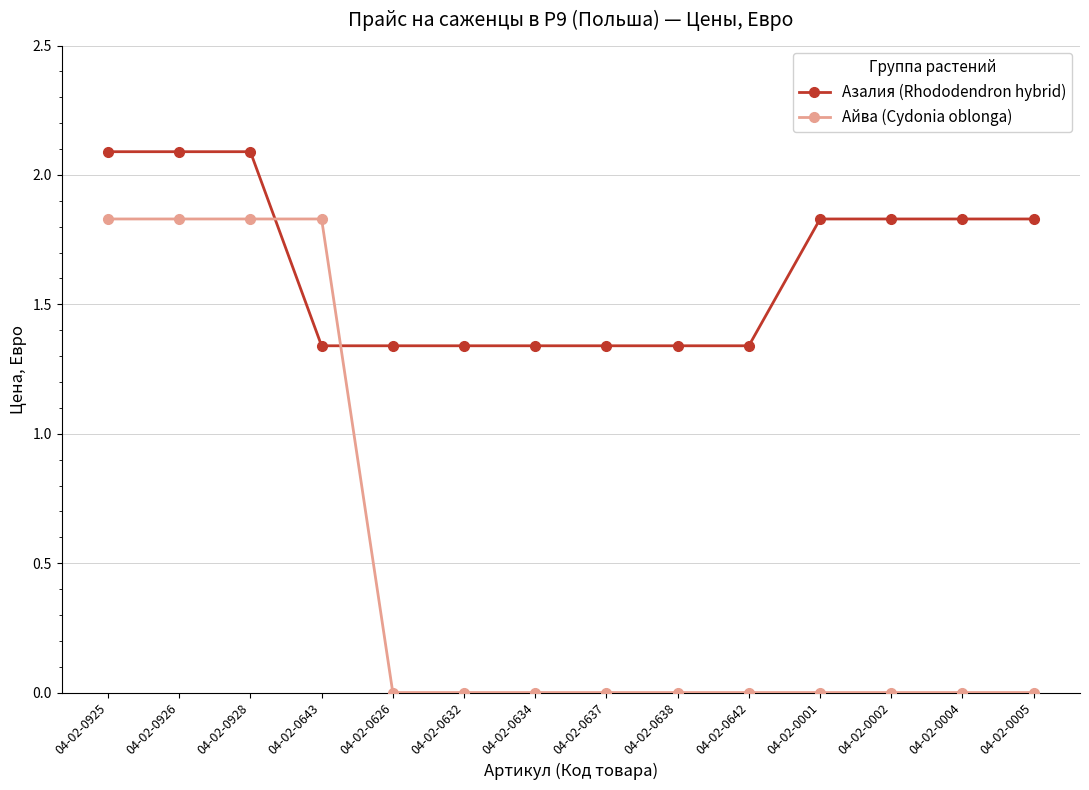

How many times do Азалия (Rhododendron hybrid) and Айва (Cydonia oblonga) cross each other?

2